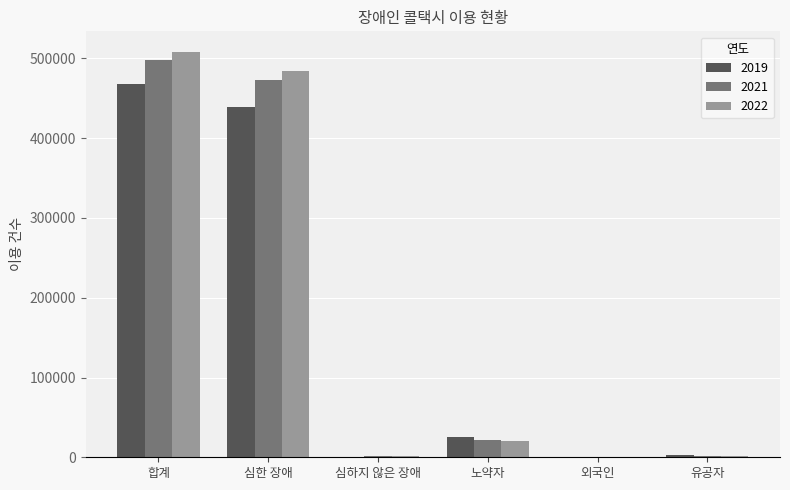

Read the 2022 value at 심한 장애.

483870